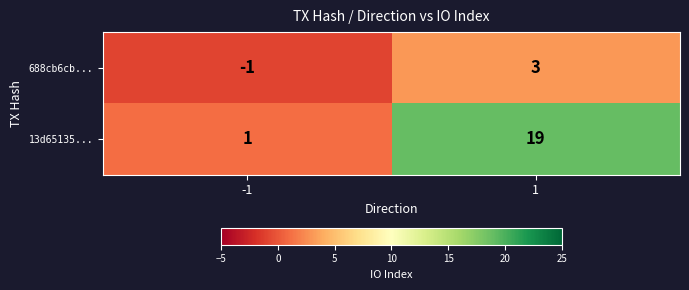

What is the approximate value of 13d65135... at 1?

19